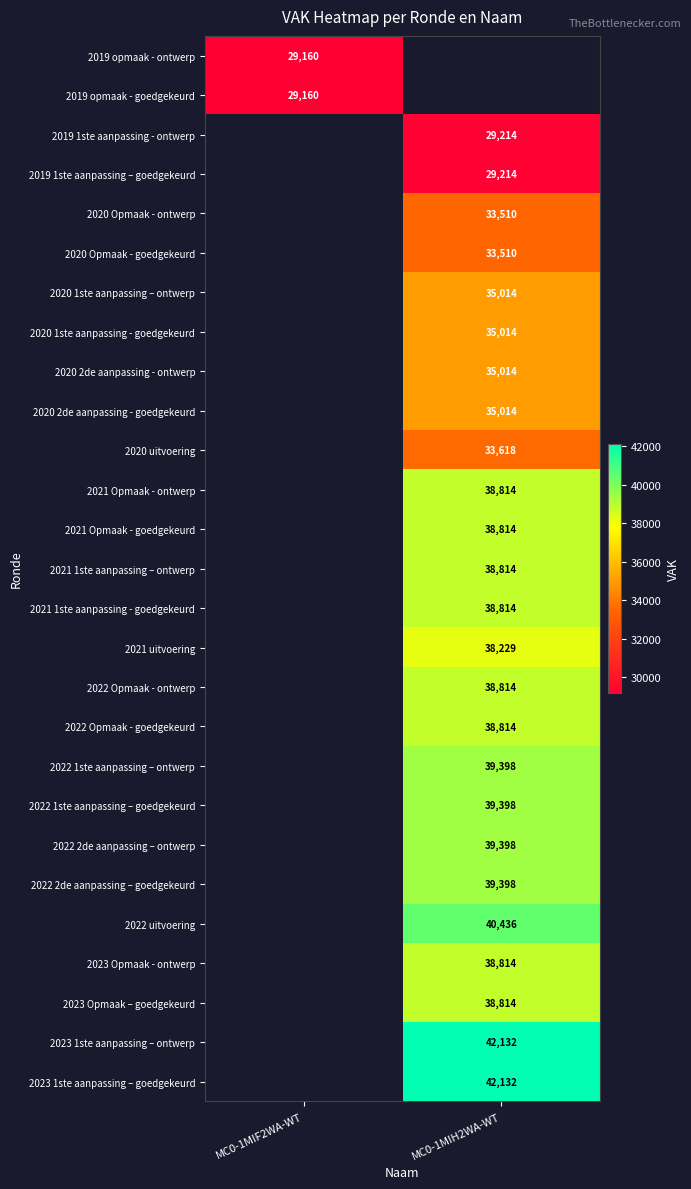

Between MC0-1MIF2WA-WT and MC0-1MIH2WA-WT, which is larger?

MC0-1MIH2WA-WT